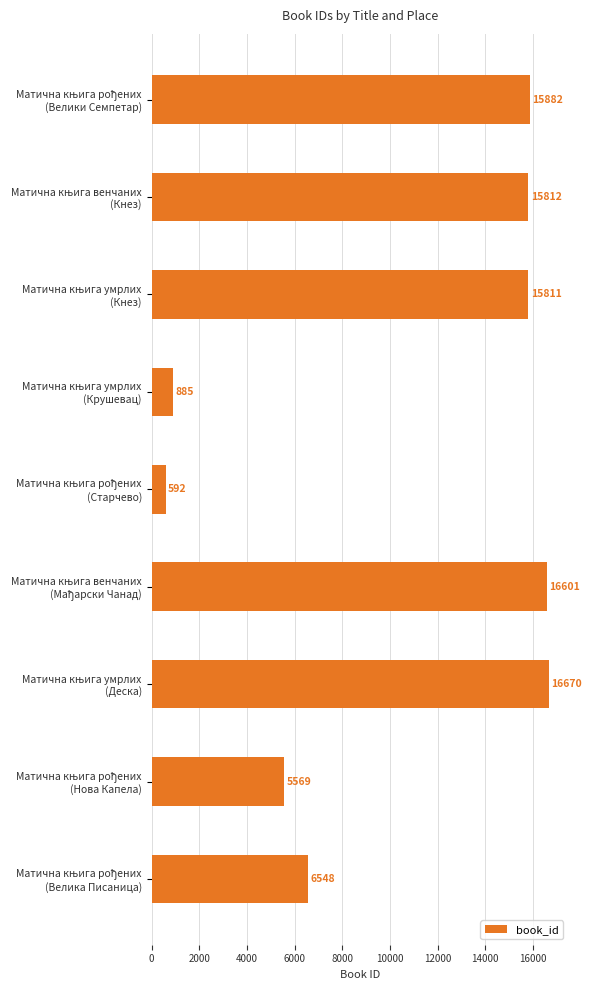

What is the minimum value shown in the chart?

592